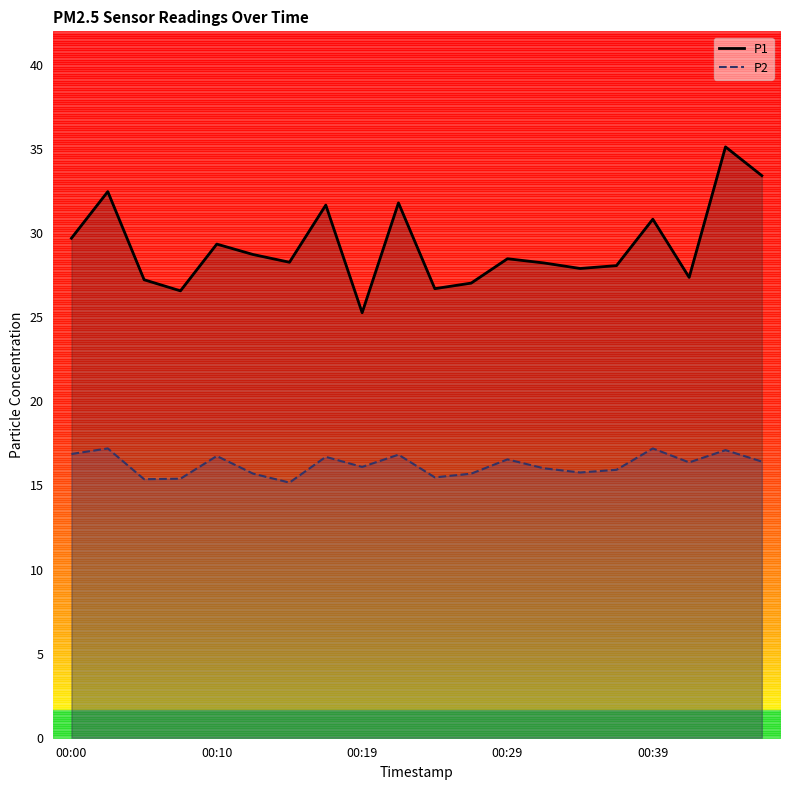

True or false: P1 and P2 cross at least once.

False